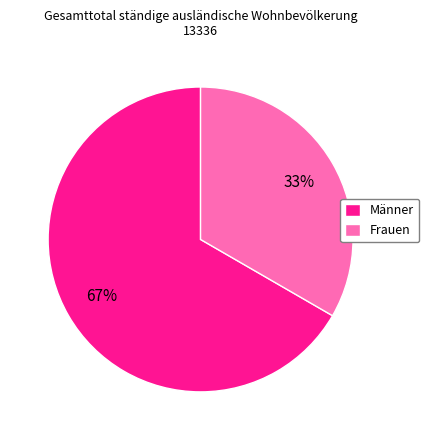

Approximately how many times larger is the value at Männer compared to Frauen?

2.0